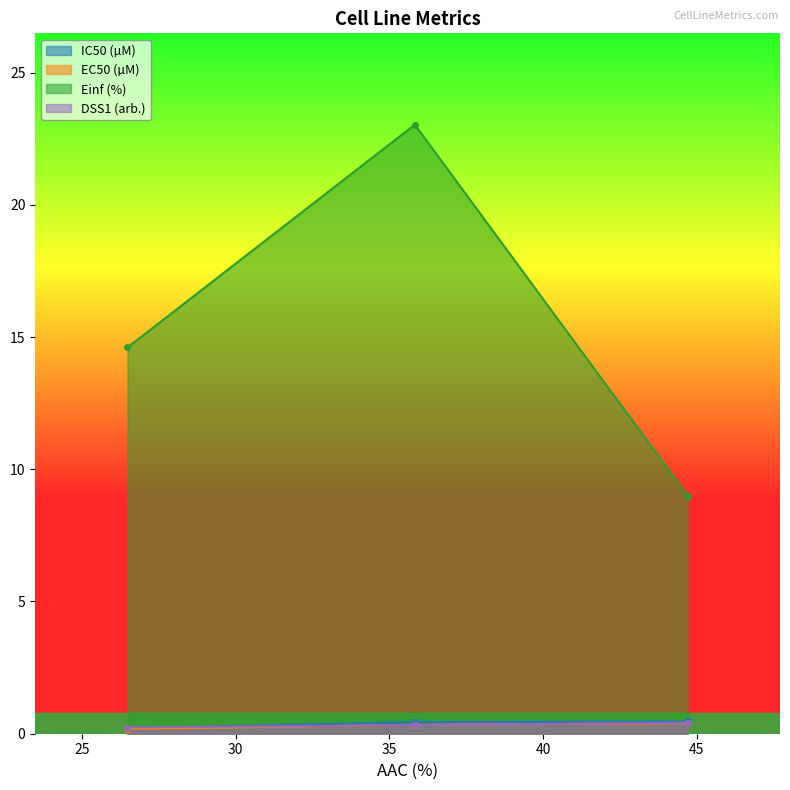

Which series has the largest total across all categories?

Einf (%)